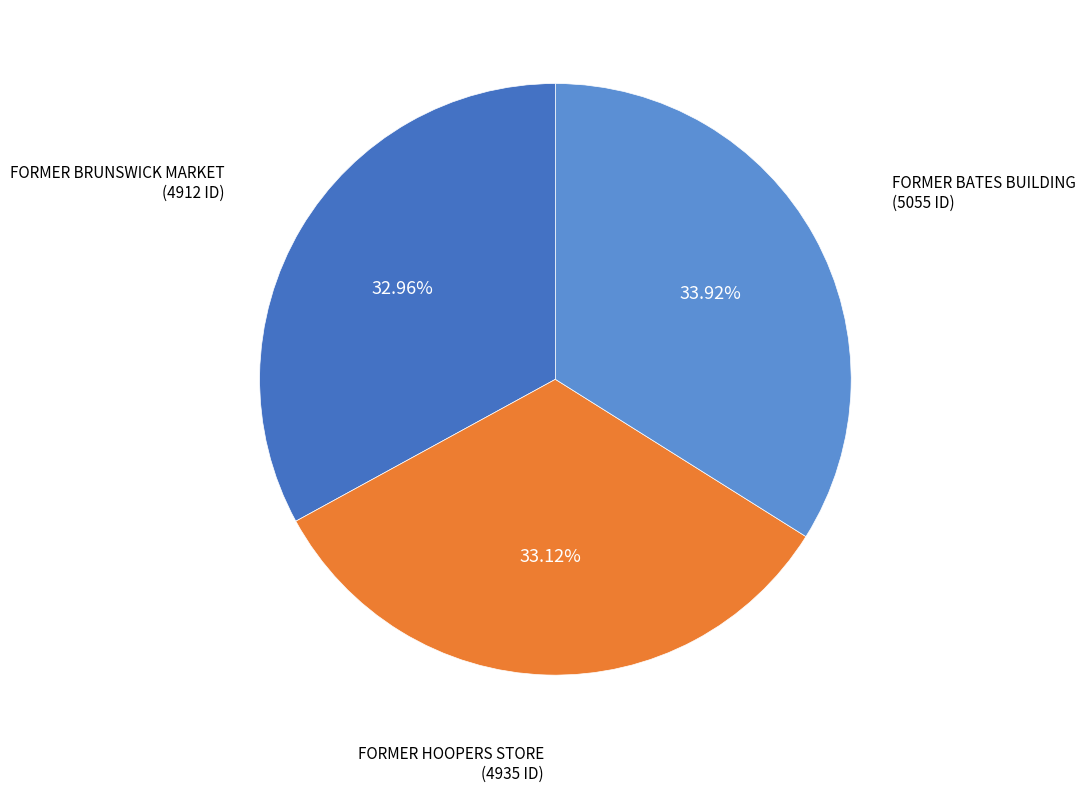

Is there any slice that represents more than half of the pie?

No